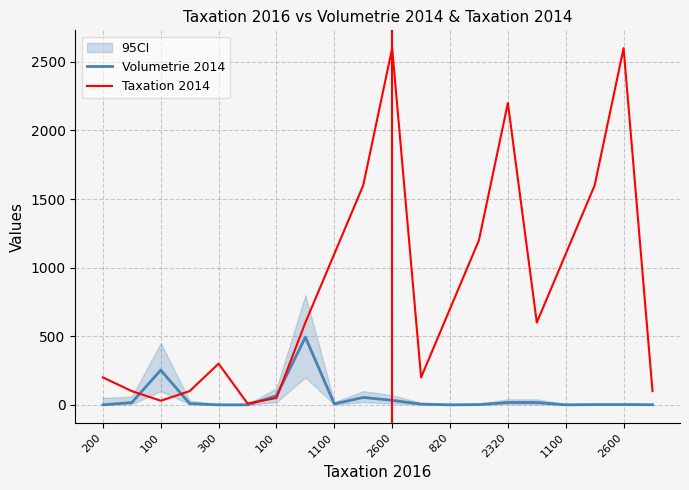

How many intersections are there between Taxation 2014 and Volumetrie 2014?

4